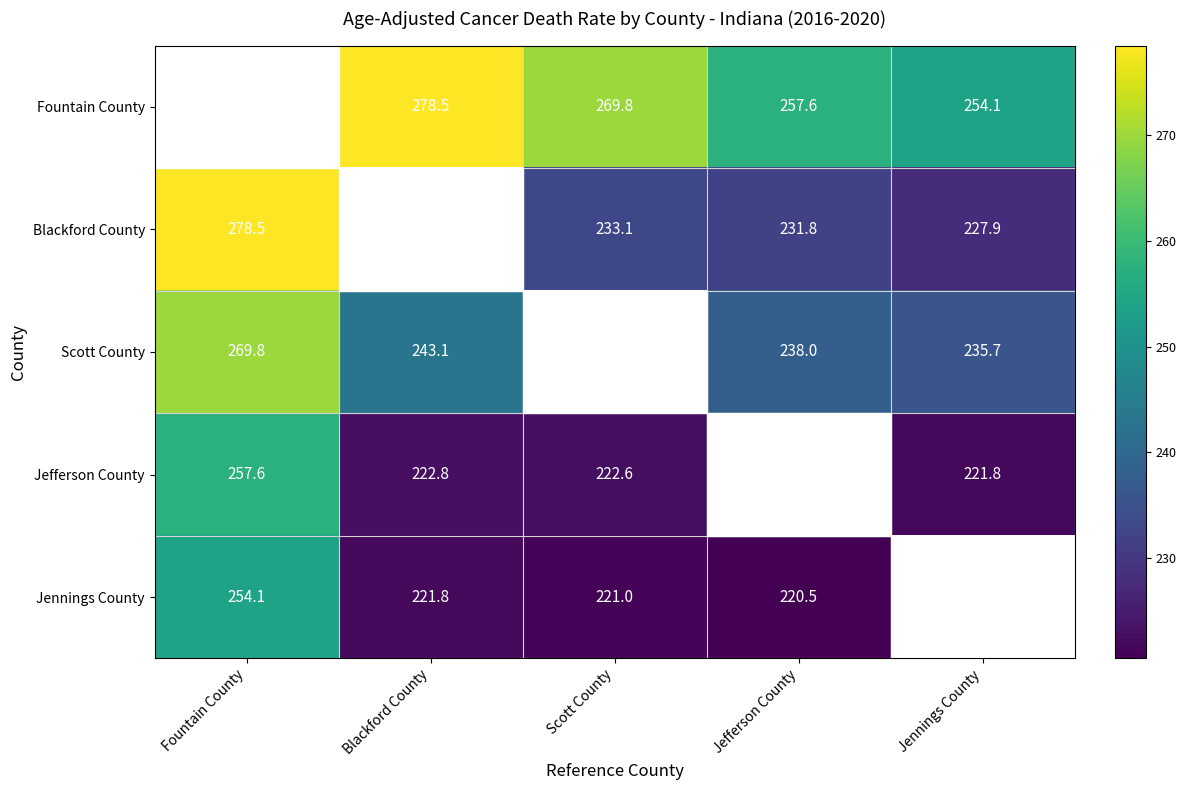

The value of Fountain County at Scott County is 269.8. True or false?

True